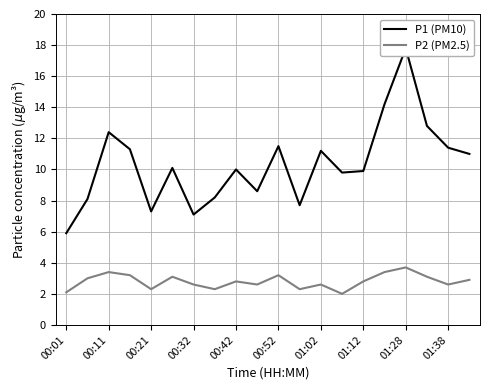

What is the value of the P1 (PM10) point at the 5th from the left?

7.3